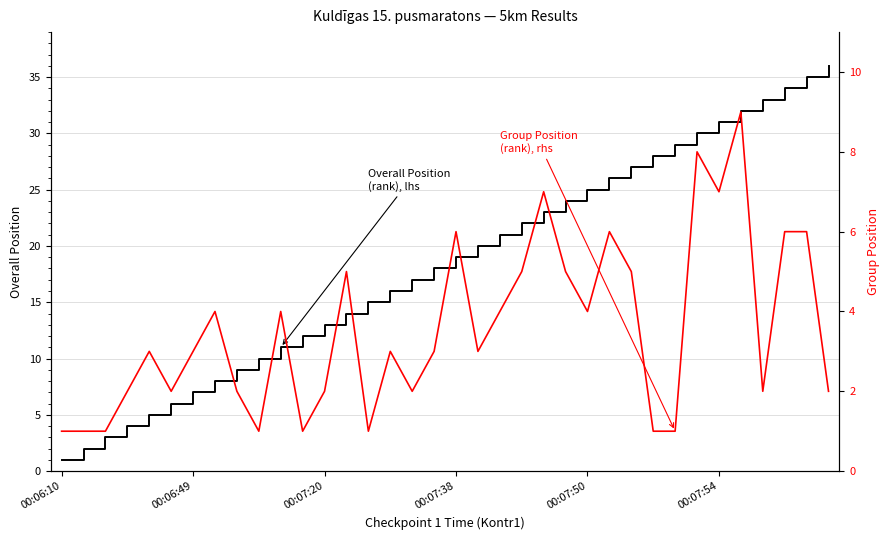

List the series in order of their peak value, lowest first.

Group Position, rhs, Overall Position, lhs